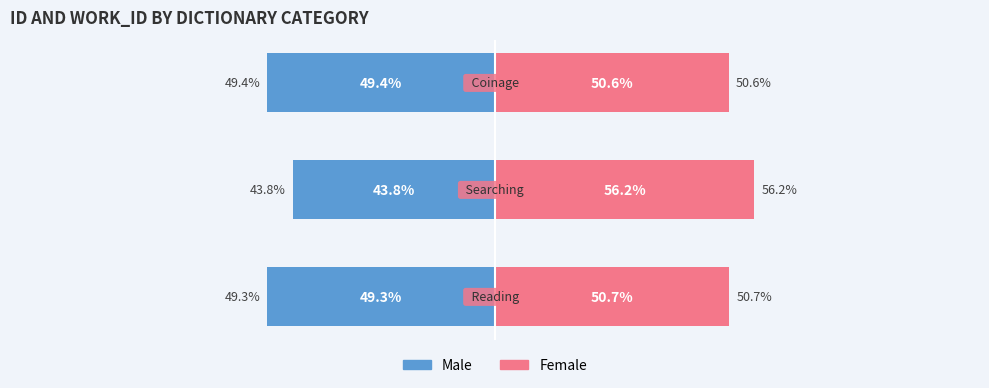

The Female series shows 50.6 at 2. True or false?

True